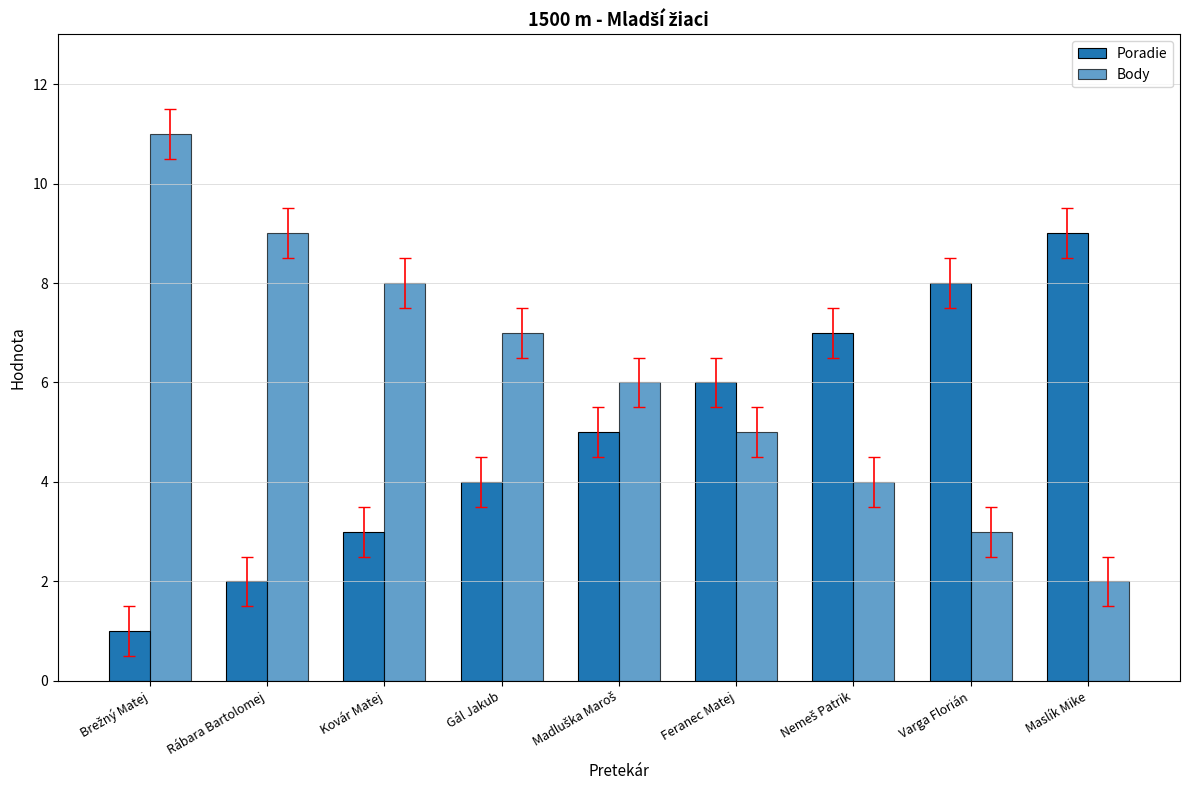

How many groups of bars are there?

9